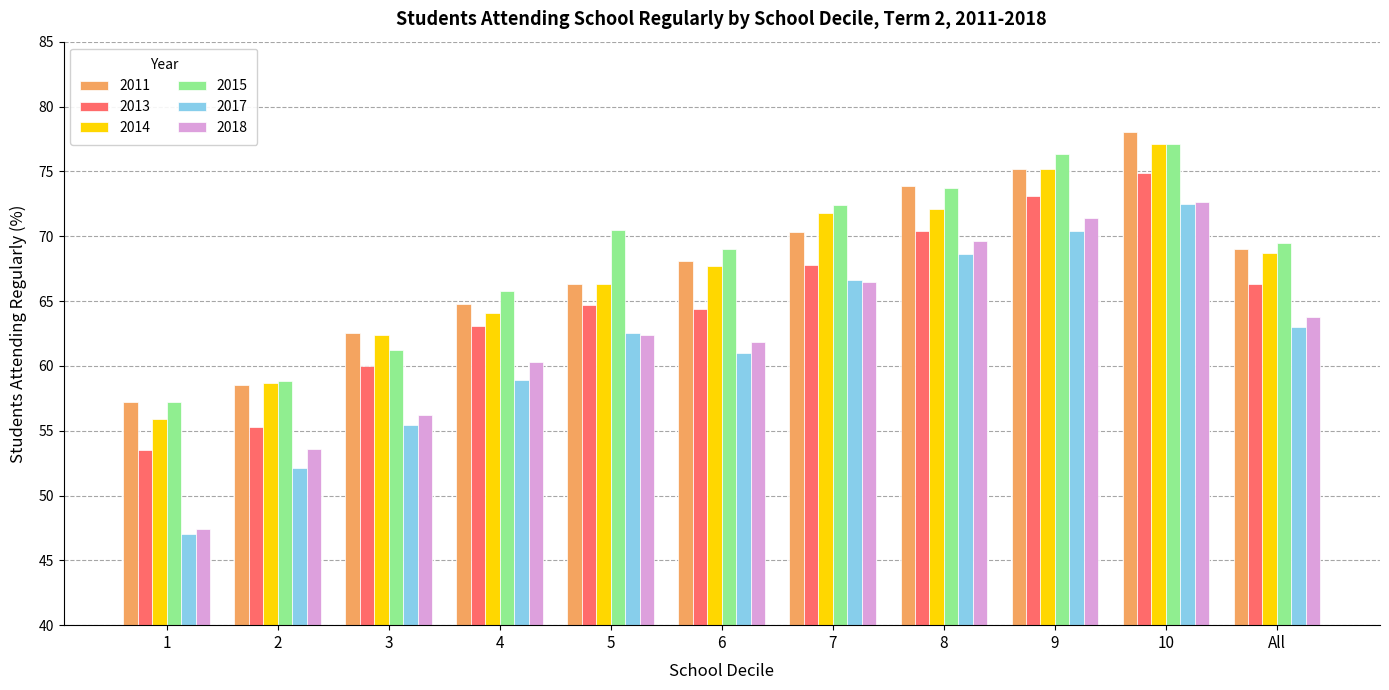

Reading right to left, transcribe all the data shown in this chart.

2011: All=69.0	10=78.0	9=75.2	8=73.9	7=70.3	6=68.1	5=66.3	4=64.8	3=62.5	2=58.5	1=57.2
2013: All=66.3	10=74.9	9=73.1	8=70.4	7=67.8	6=64.4	5=64.7	4=63.1	3=60.0	2=55.3	1=53.5
2014: All=68.7	10=77.1	9=75.2	8=72.1	7=71.8	6=67.7	5=66.3	4=64.1	3=62.4	2=58.7	1=55.9
2015: All=69.5	10=77.1	9=76.3	8=73.7	7=72.4	6=69.0	5=70.5	4=65.8	3=61.2	2=58.8	1=57.2
2017: All=63.0	10=72.5	9=70.4	8=68.6	7=66.6	6=61.0	5=62.5	4=58.9	3=55.4	2=52.1	1=47.0
2018: All=63.8	10=72.6	9=71.4	8=69.6	7=66.5	6=61.8	5=62.4	4=60.3	3=56.2	2=53.6	1=47.4